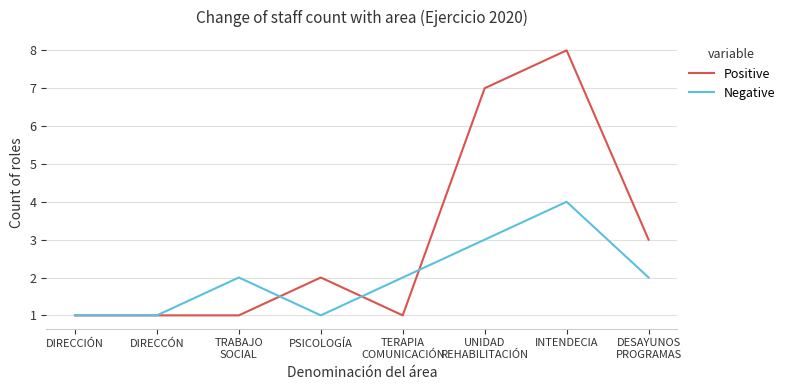

At how many categories does at least one series exceed 4?

2